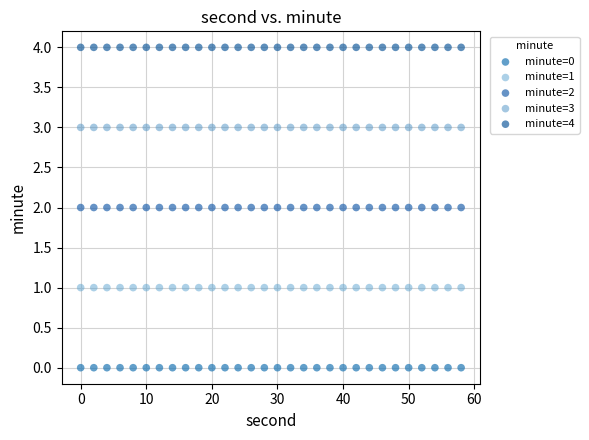

What are all the series names shown in the legend?

minute=0, minute=1, minute=2, minute=3, minute=4